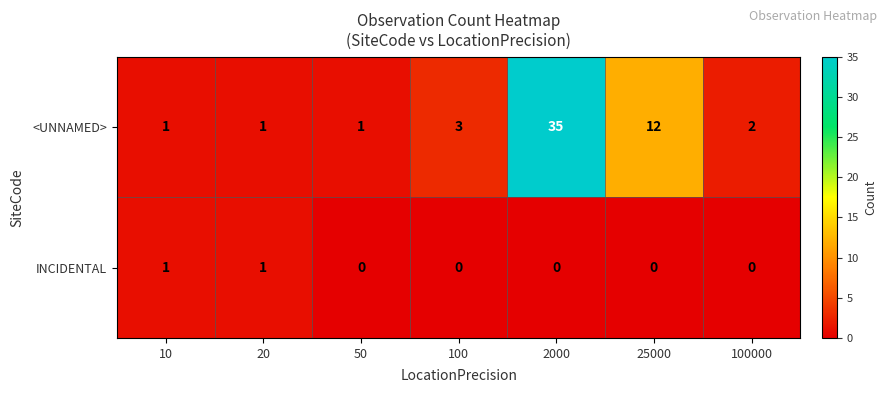

List the series in order of their peak value, highest first.

<UNNAMED>, INCIDENTAL